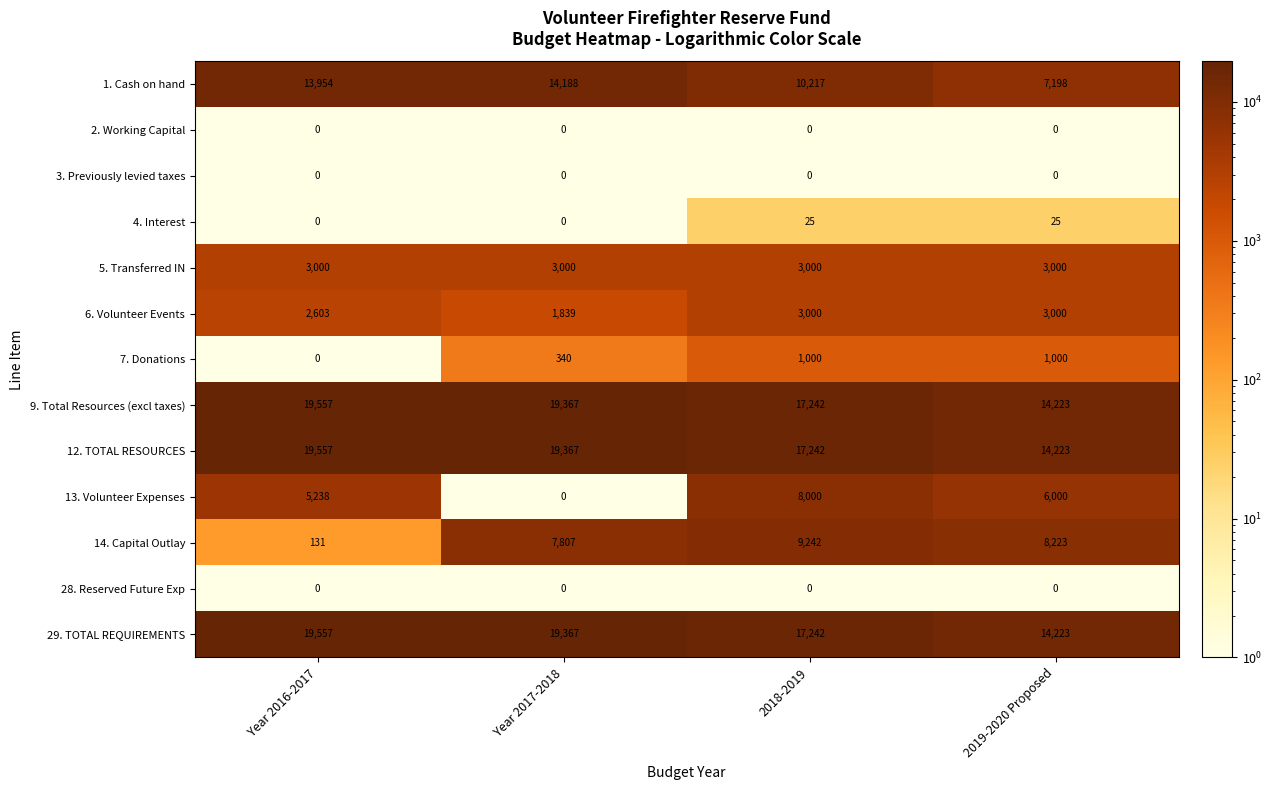

Which series has the largest range (max minus min)?

14. Capital Outlay